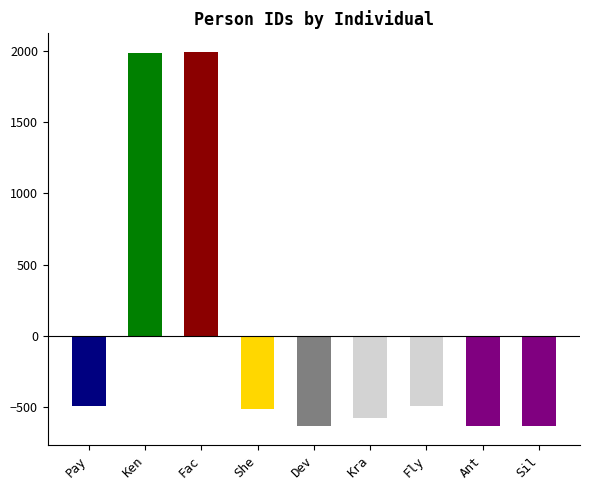

What is the approximate value at Dev?

-634.1